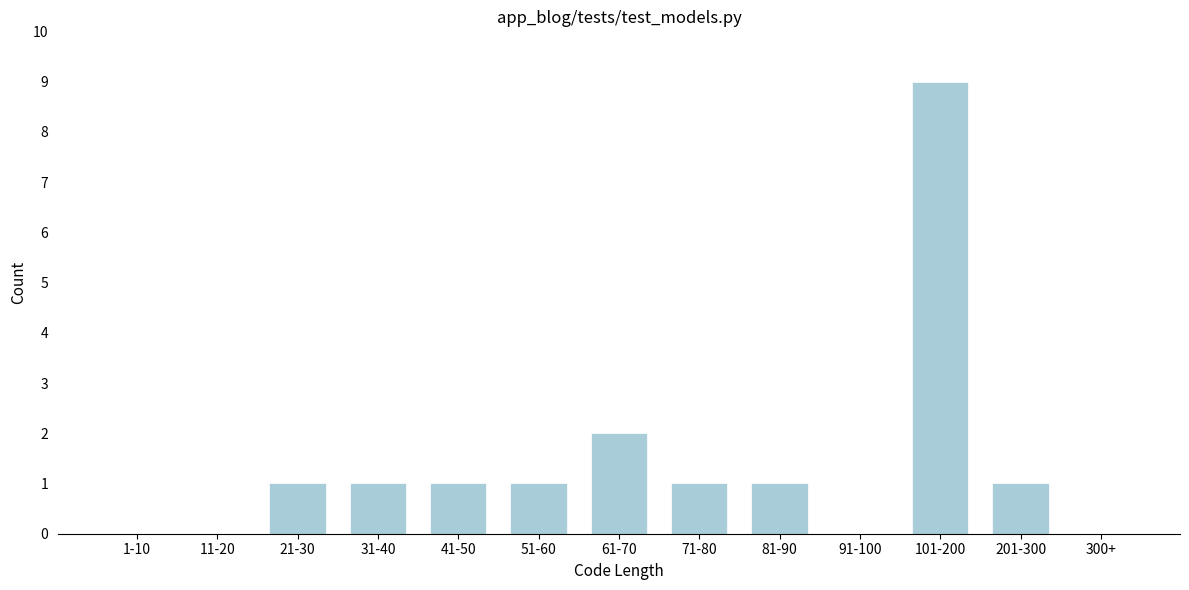

Reading left to right, what are all the values shown in this chart?

1-10=0	11-20=0	21-30=1	31-40=1	41-50=1	51-60=1	61-70=2	71-80=1	81-90=1	91-100=0	101-200=9	201-300=1	300+=0